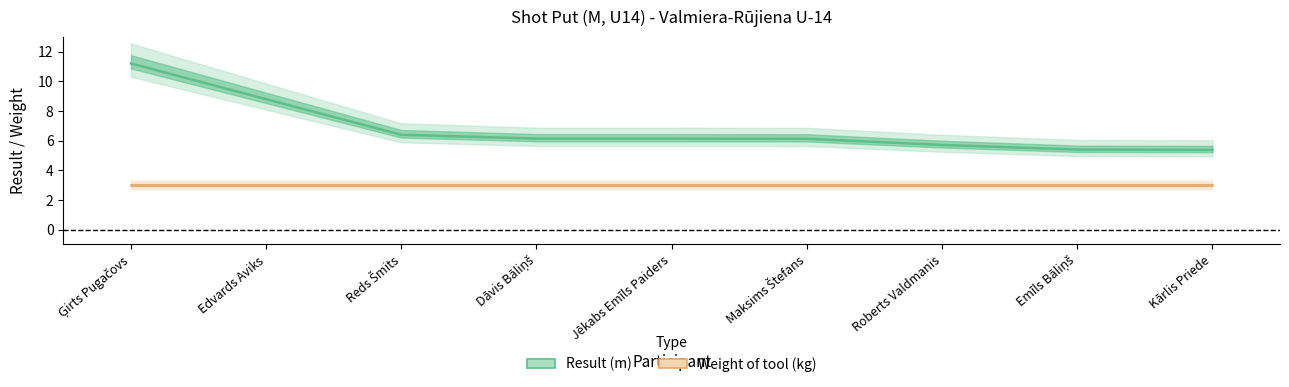

Reading left to right, transcribe all the data shown in this chart.

Result (m): Ģirts Pugačovs=11.2	Edvards Aviks=8.8	Reds Šmits=6.4	Dāvis Bāliņš=6.1	Jēkabs Emīls Paiders=6.1	Maksims Štefans=6.1	Roberts Valdmanis=5.7	Emīls Bāliņš=5.4	Kārlis Priede=5.4
Weight of tool (kg): Ģirts Pugačovs=3.0	Edvards Aviks=3.0	Reds Šmits=3.0	Dāvis Bāliņš=3.0	Jēkabs Emīls Paiders=3.0	Maksims Štefans=3.0	Roberts Valdmanis=3.0	Emīls Bāliņš=3.0	Kārlis Priede=3.0